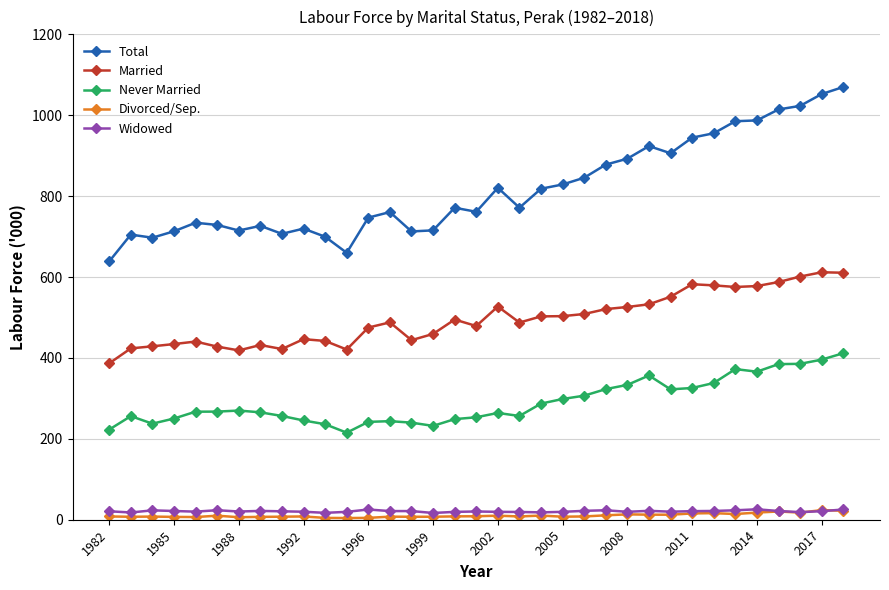

Which series has the largest range (max minus min)?

Total